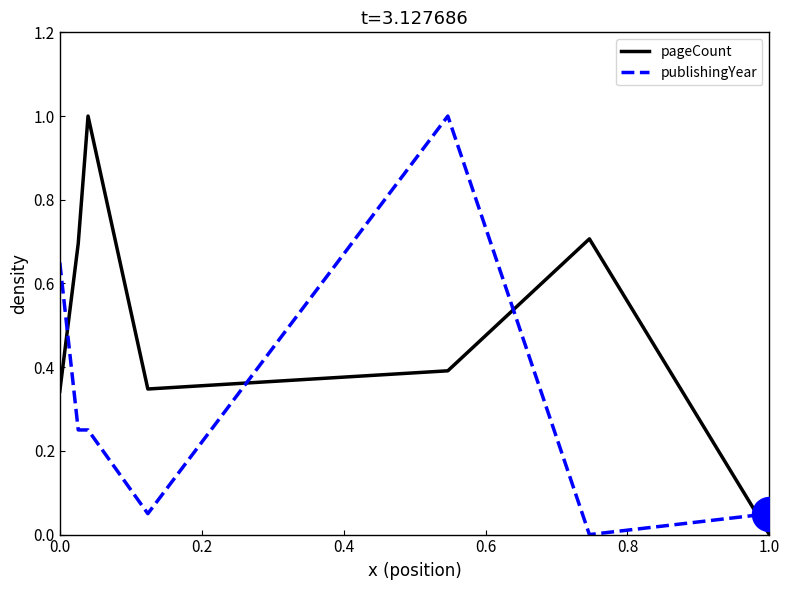

At how many categories does at least one series exceed 0?

7